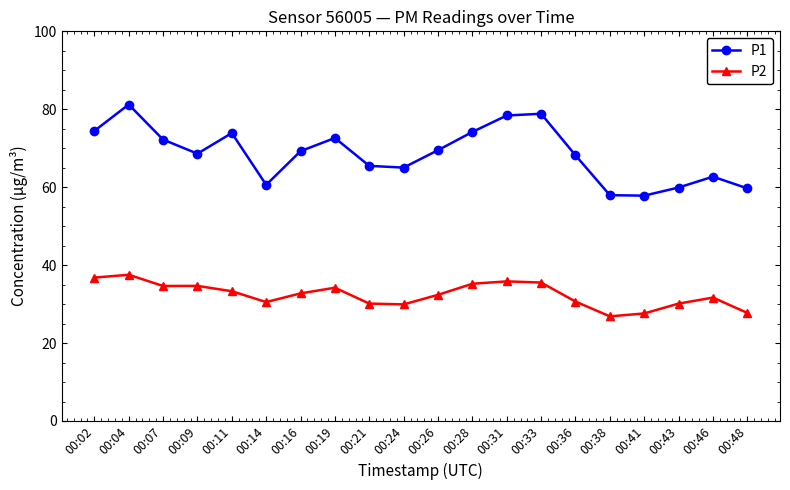

What is the value of the P1 point at the 5th from the left?

73.9